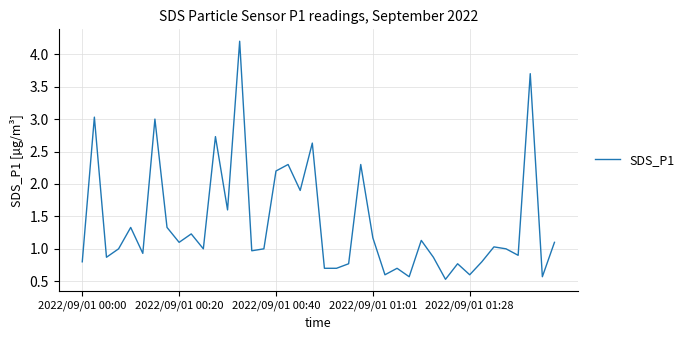

What is the minimum value shown in the chart?

0.5